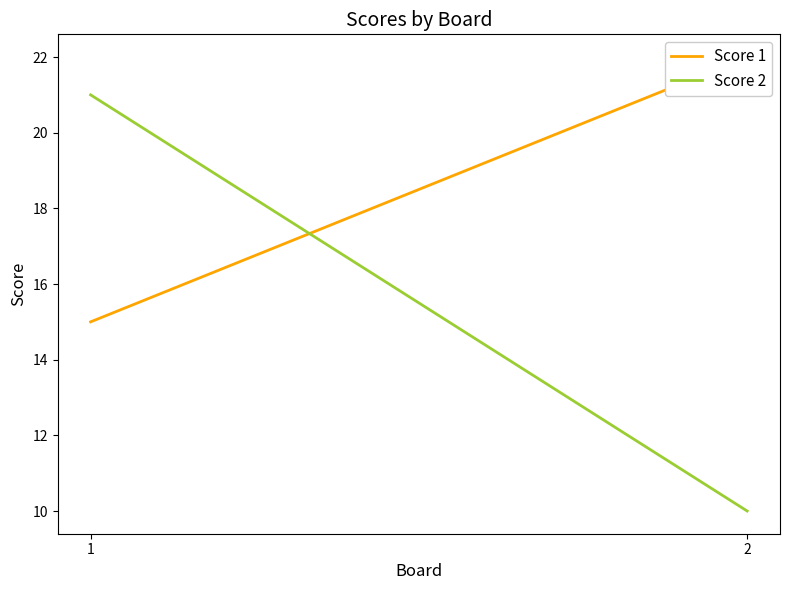

The Score 2 series shows 6 at 2. True or false?

False